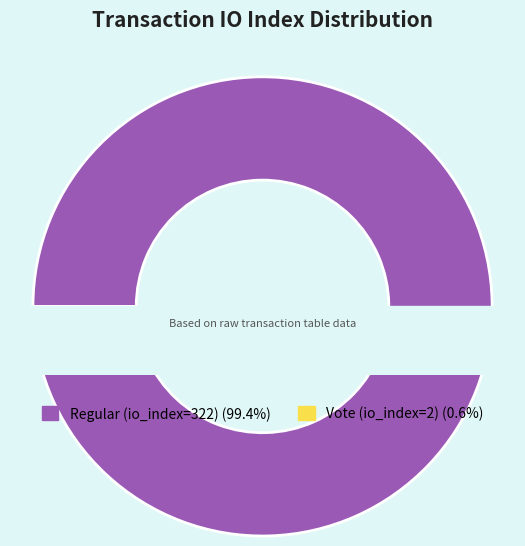

True or false: Regular (io_index=322) accounts for 99% of the total.

True